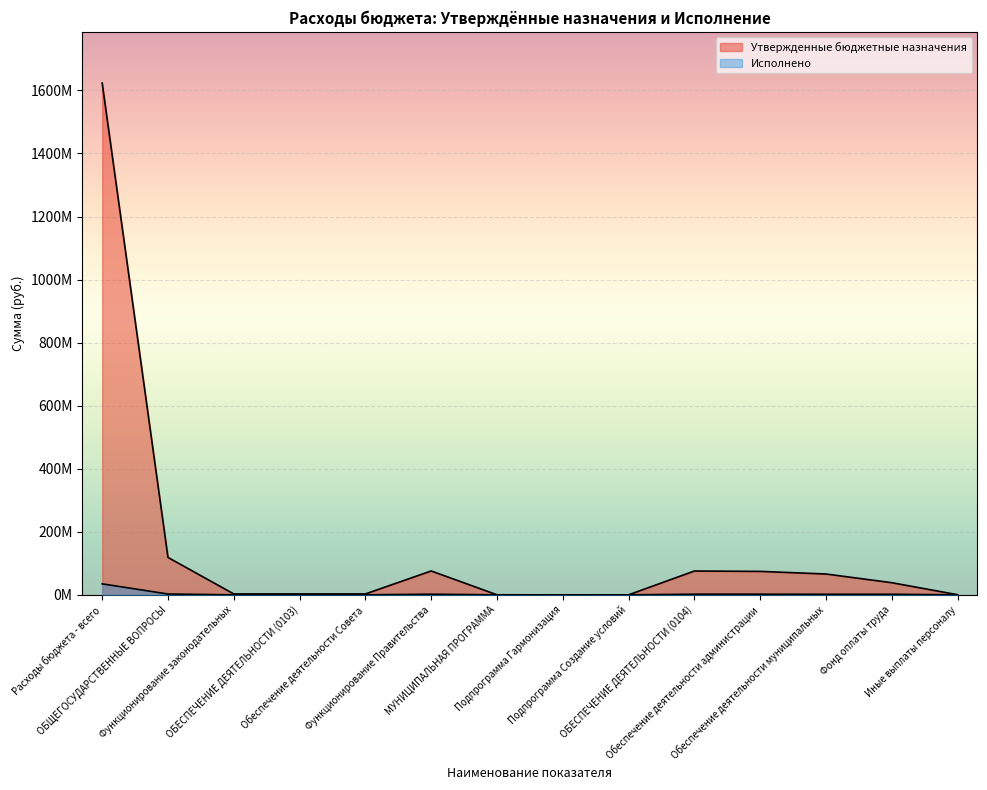

How many data points does each series have?

14